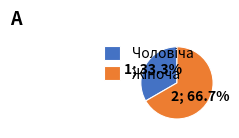

Does Чоловіча represent more than half of the total?

No